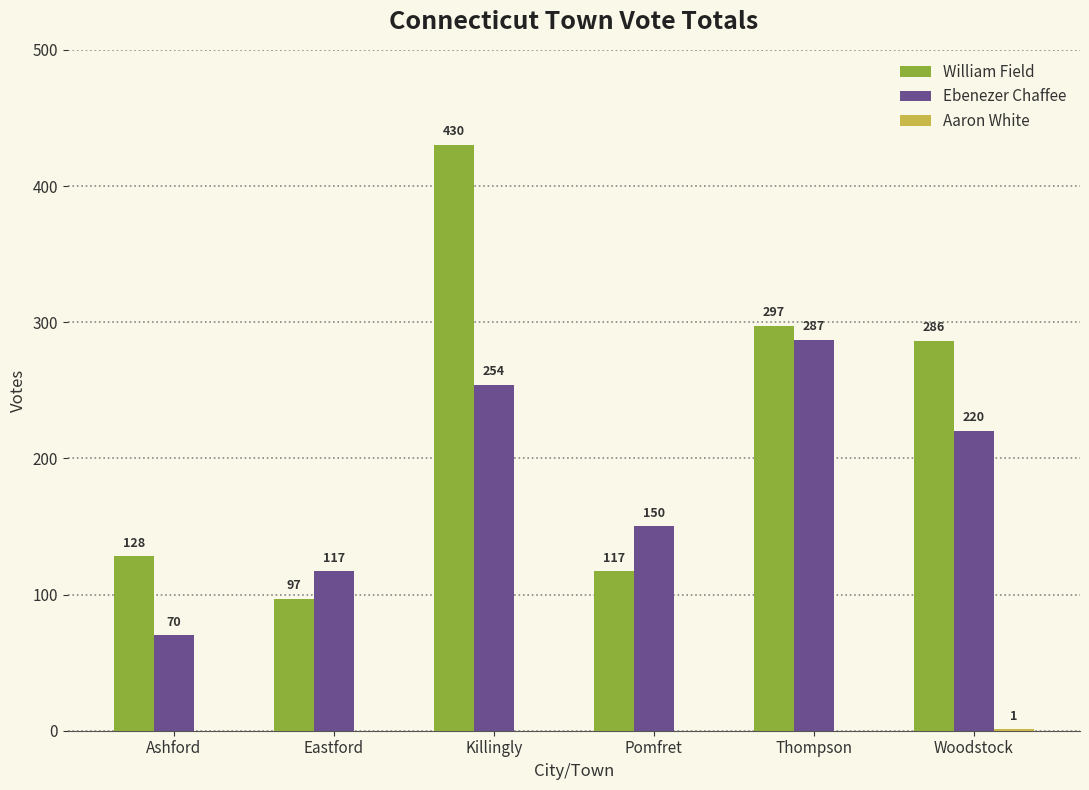

At which category is the sum across all series the highest?

Killingly